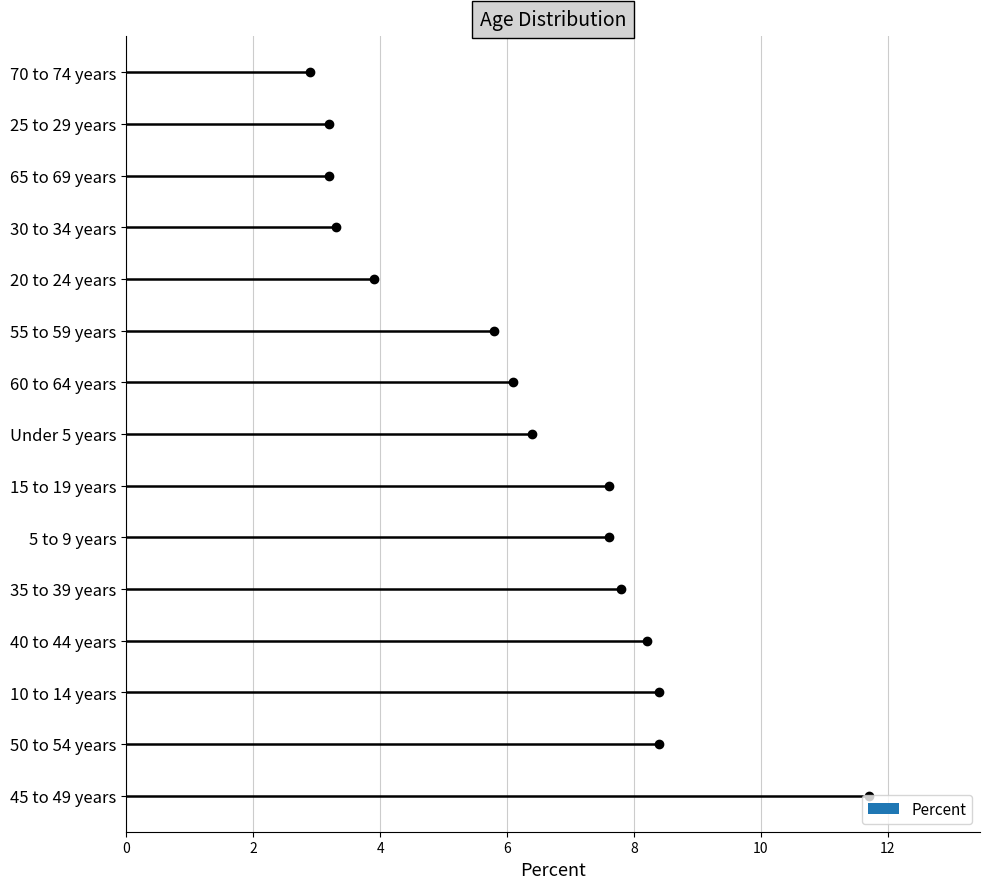

What is the difference between the maximum and second lowest values?

8.5